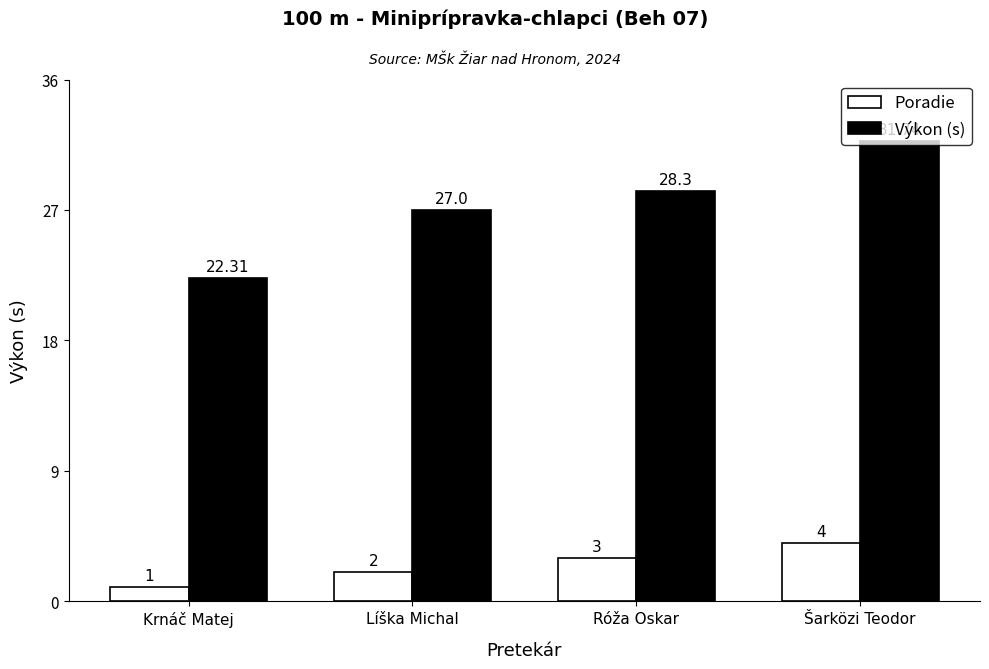

What is the lowest value of the Poradie series?

1.0